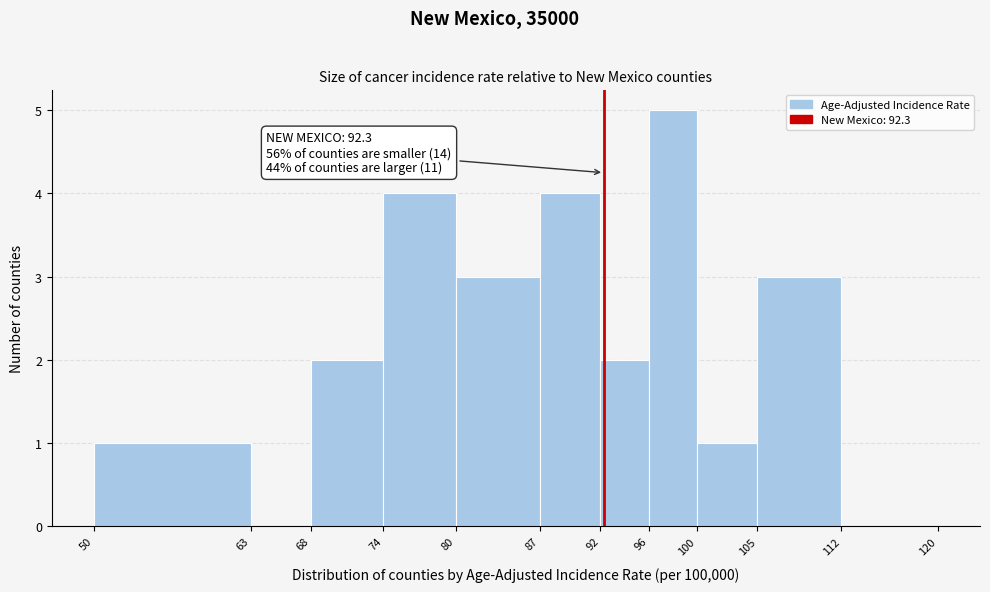

Over which range of the x-axis is the bar tallest?

96 to 100